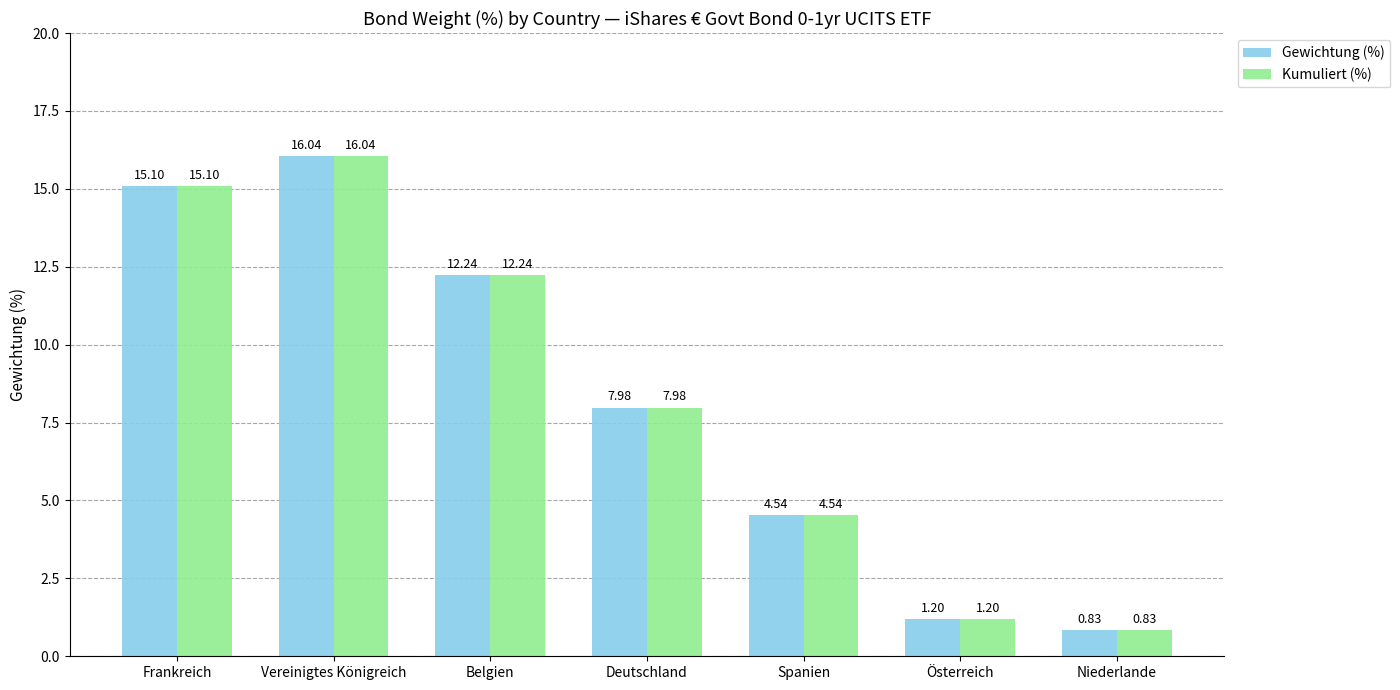

At which label is Kumuliert (%) closest to 8?

Deutschland